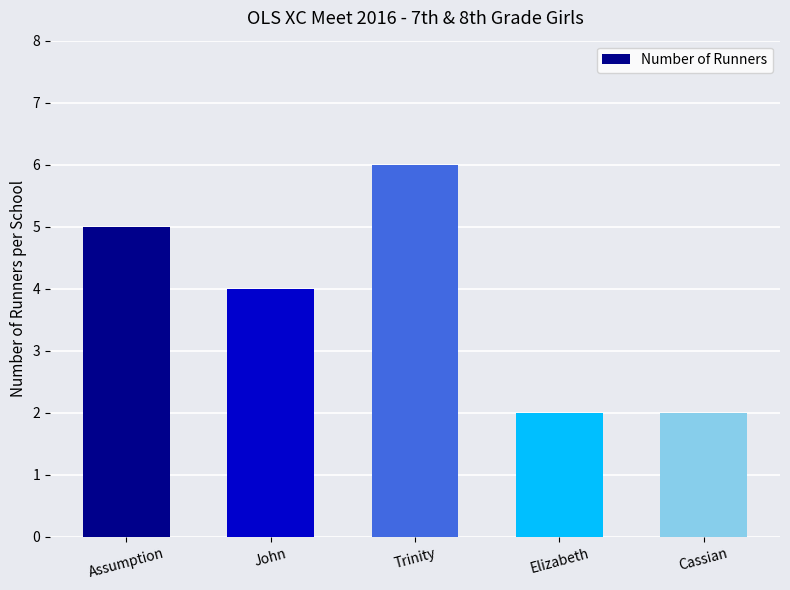

Count the number of categories in the chart.

5